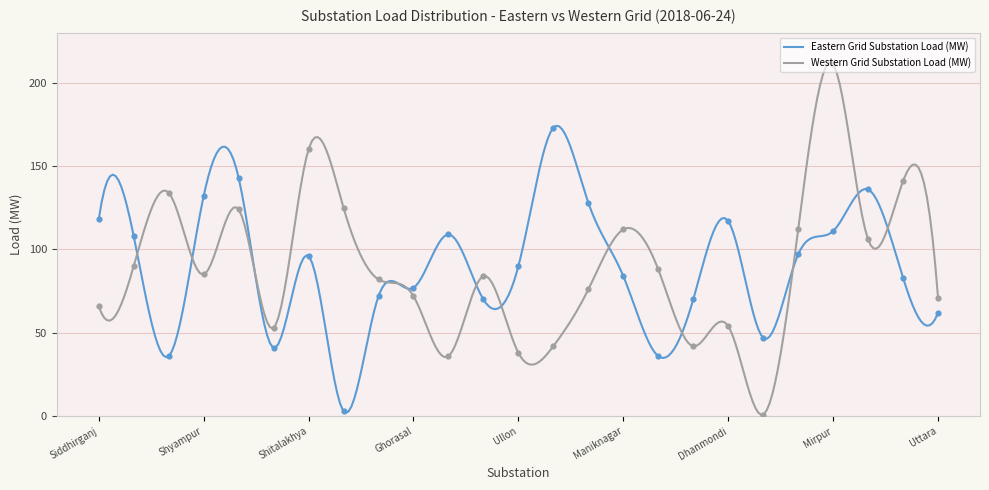

What are all the series names shown in the legend?

Eastern Grid Substation Load (MW), Western Grid Substation Load (MW)